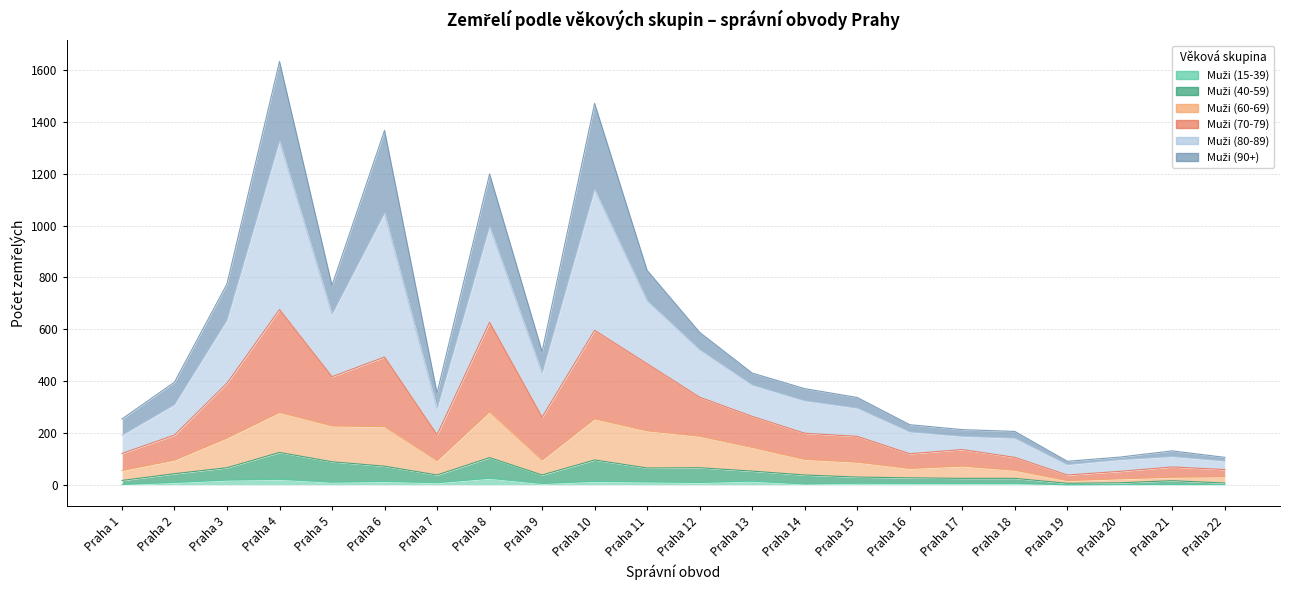

List the labels in order of Muži (80-89) value, smallest first.

Praha 19, Praha 22, Praha 20, Praha 21, Praha 18, Praha 17, Praha 16, Praha 1, Praha 15, Praha 7, Praha 14, Praha 2, Praha 13, Praha 9, Praha 12, Praha 5, Praha 3, Praha 11, Praha 8, Praha 6, Praha 10, Praha 4